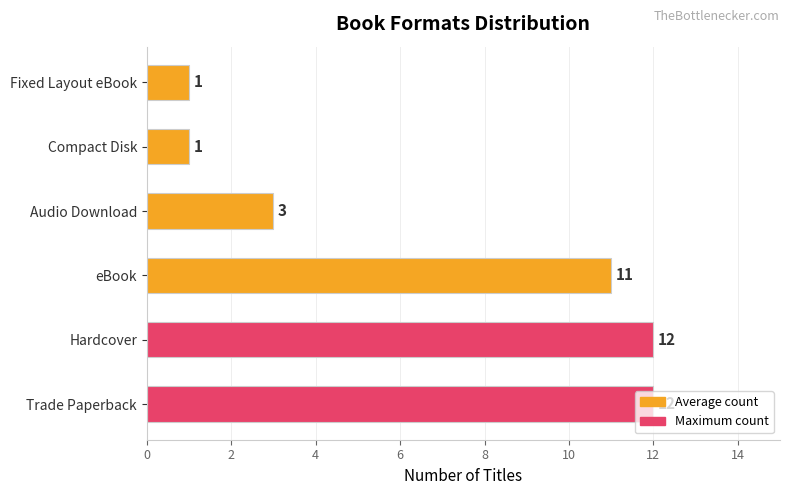

What is the average value?

7